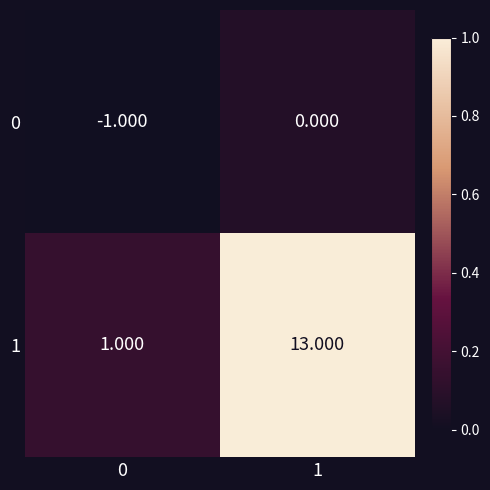

Is the value of 0 at 1 greater than the value of 1 at 1?

No